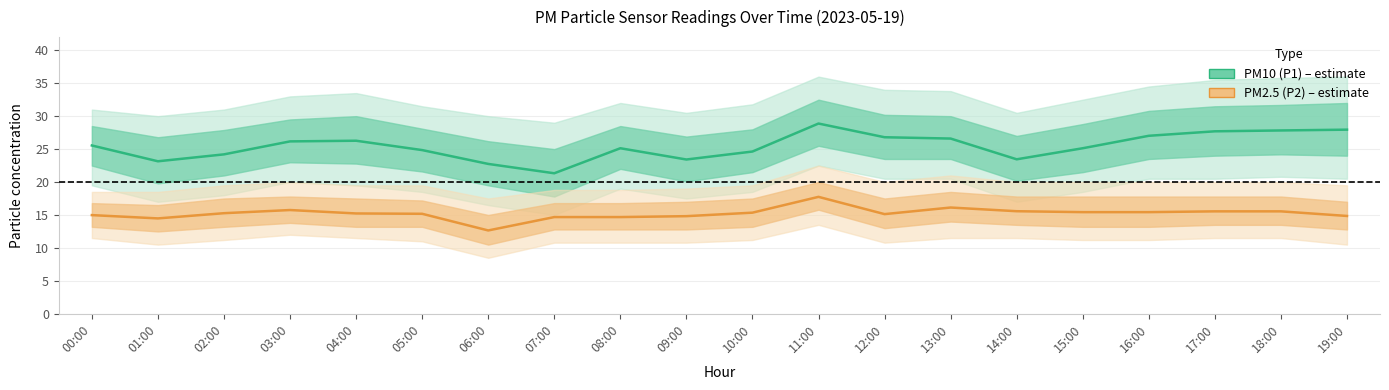

What value does the PM2.5 (P2) series have at 08:00?

14.7